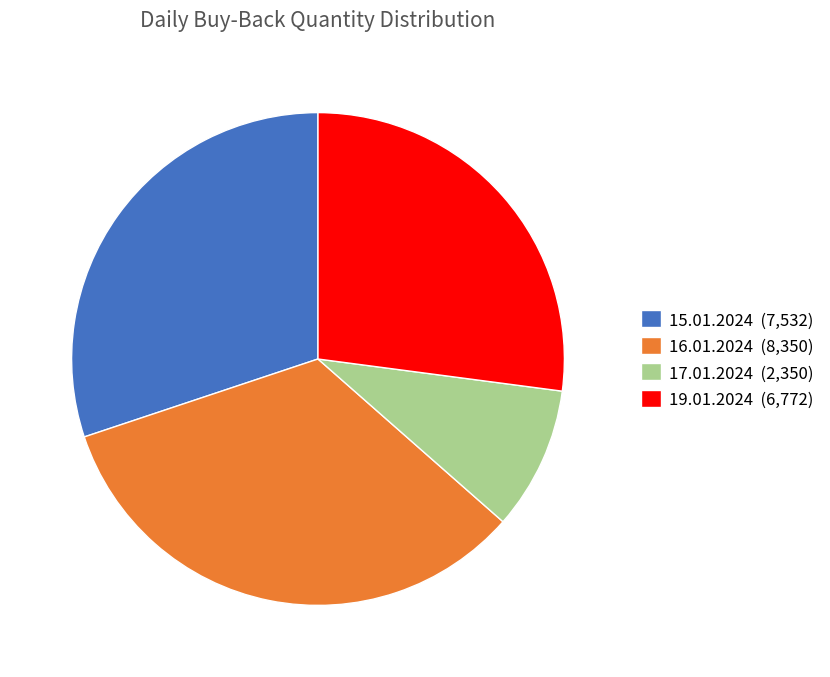

Rank the categories by value from lowest to highest.

17.01.2024, 19.01.2024, 15.01.2024, 16.01.2024